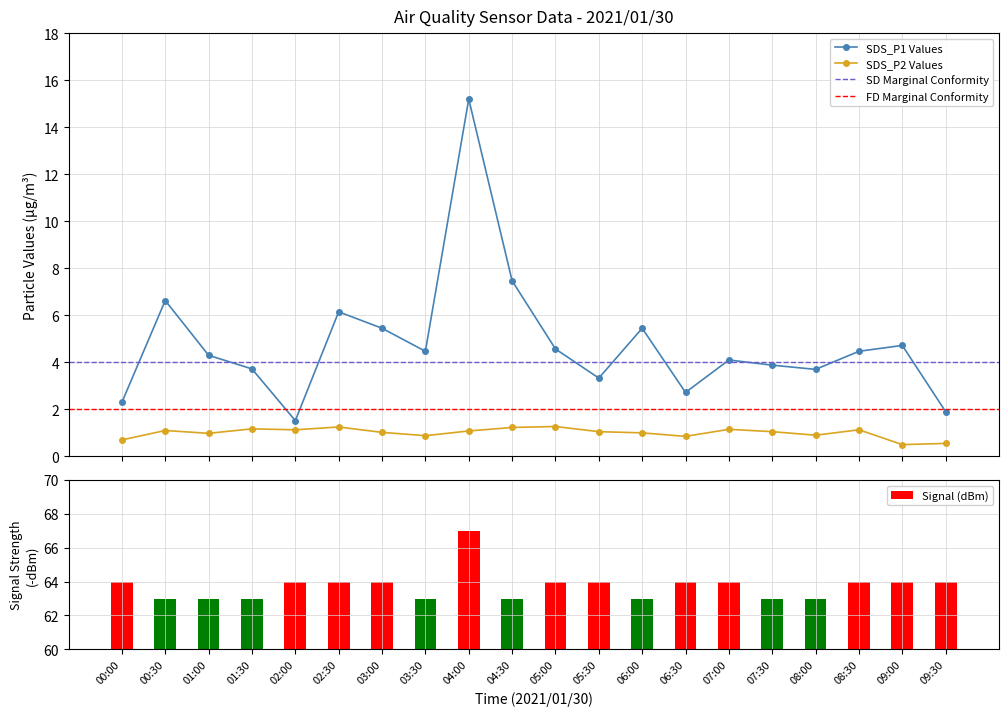

How many data points does each series have?

20